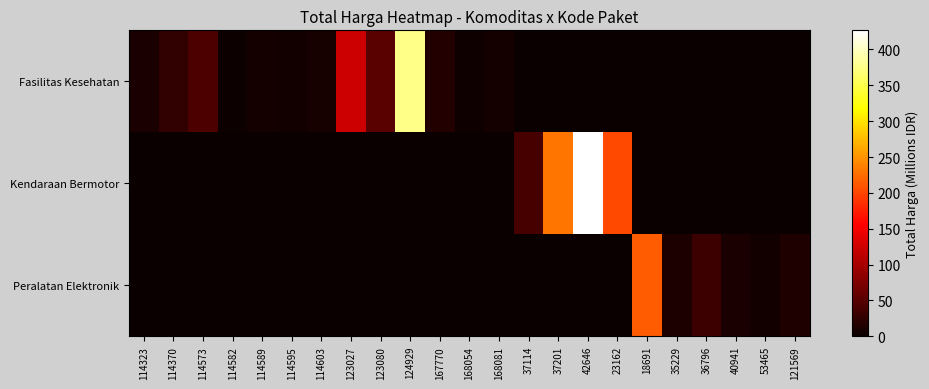

Reading right to left, what are all the values shown in this chart?

Fasilitas Kesehatan: 121569=0.0	53465=0.0	40941=0.0	36796=0.0	35229=0.0	18691=0.0	23162=0.0	42646=0.0	37201=0.0	37114=0.0	168081=6.8	168054=3.7	167770=15.1	124929=376.6	123080=51.6	123027=124.9	114603=9.5	114595=6.1	114589=7.5	114582=2.6	114573=42.1	114370=26.1	114323=10.1
Kendaraan Bermotor: 121569=0.0	53465=0.0	40941=0.0	36796=0.0	35229=0.0	18691=0.0	23162=202.0	42646=426.7	37201=231.1	37114=38.8	168081=0.0	168054=0.0	167770=0.0	124929=0.0	123080=0.0	123027=0.0	114603=0.0	114595=0.0	114589=0.0	114582=0.0	114573=0.0	114370=0.0	114323=0.0
Peralatan Elektronik: 121569=13.3	53465=5.3	40941=10.4	36796=32.0	35229=11.9	18691=213.8	23162=0.0	42646=0.0	37201=0.0	37114=0.0	168081=0.0	168054=0.0	167770=0.0	124929=0.0	123080=0.0	123027=0.0	114603=0.0	114595=0.0	114589=0.0	114582=0.0	114573=0.0	114370=0.0	114323=0.0